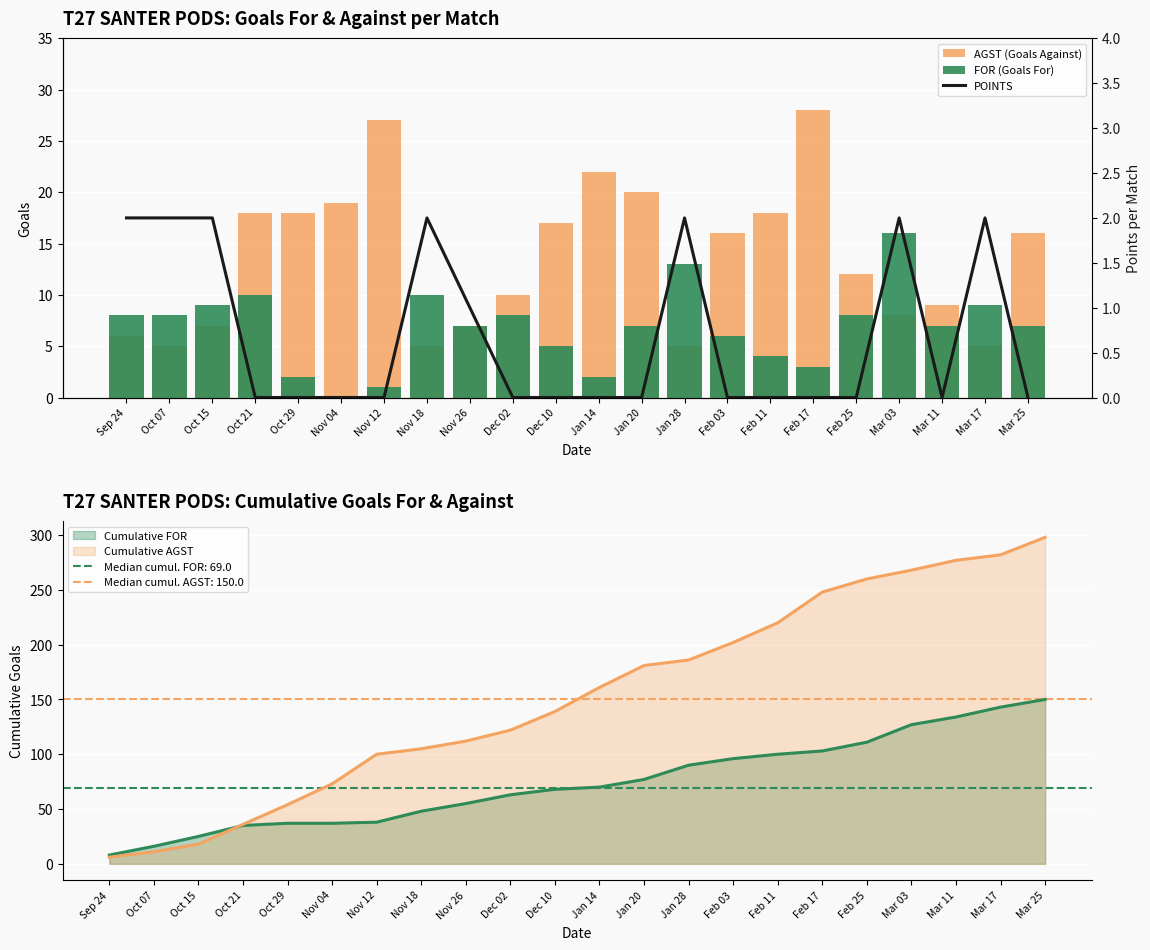

Rank the series by their maximum value, from highest to lowest.

AGST (Goals Against), FOR (Goals For), POINTS